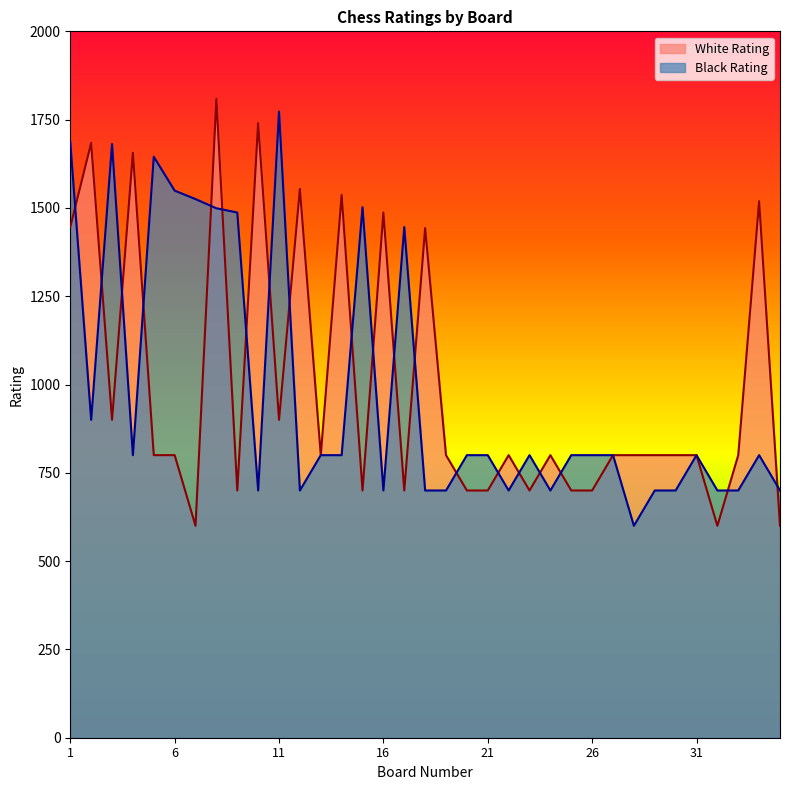

What is the greatest value displayed?

1809